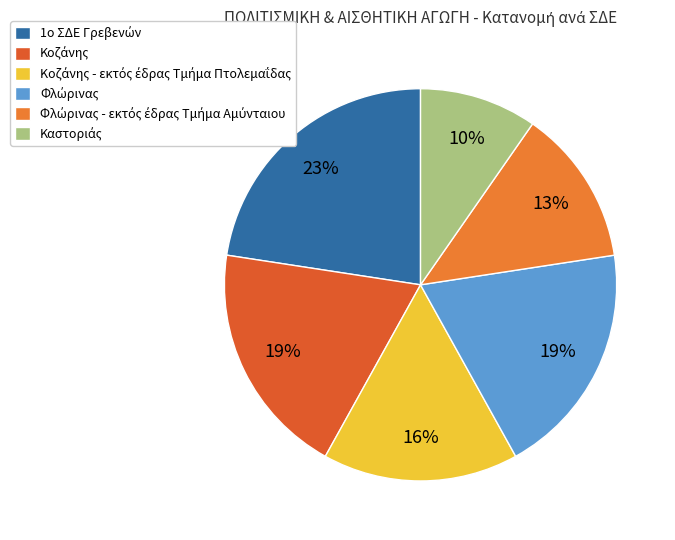

What is the largest slice in the pie chart?

1ο ΣΔΕ Γρεβενών